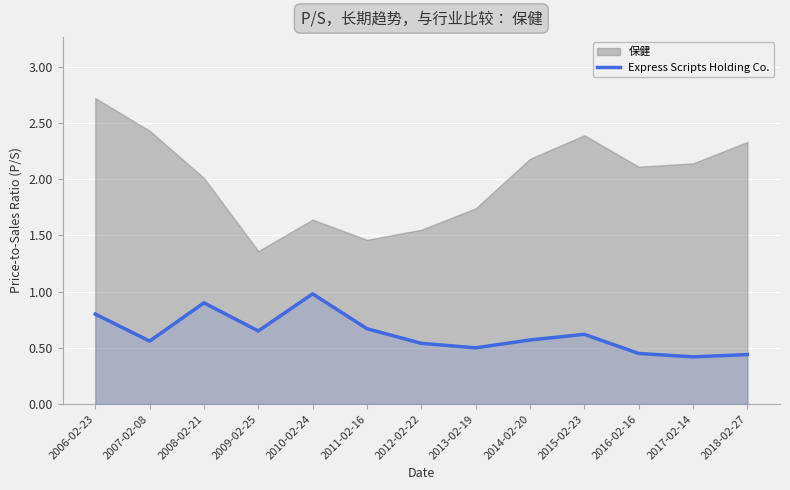

How many points are higher than both their immediate neighbors (excluding endpoints)?

3